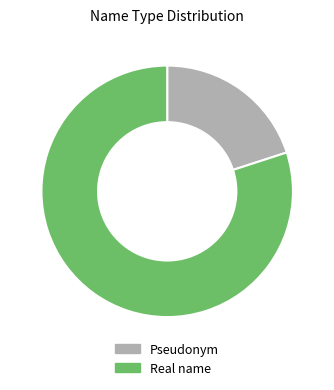

What is the largest slice in the pie chart?

Real name